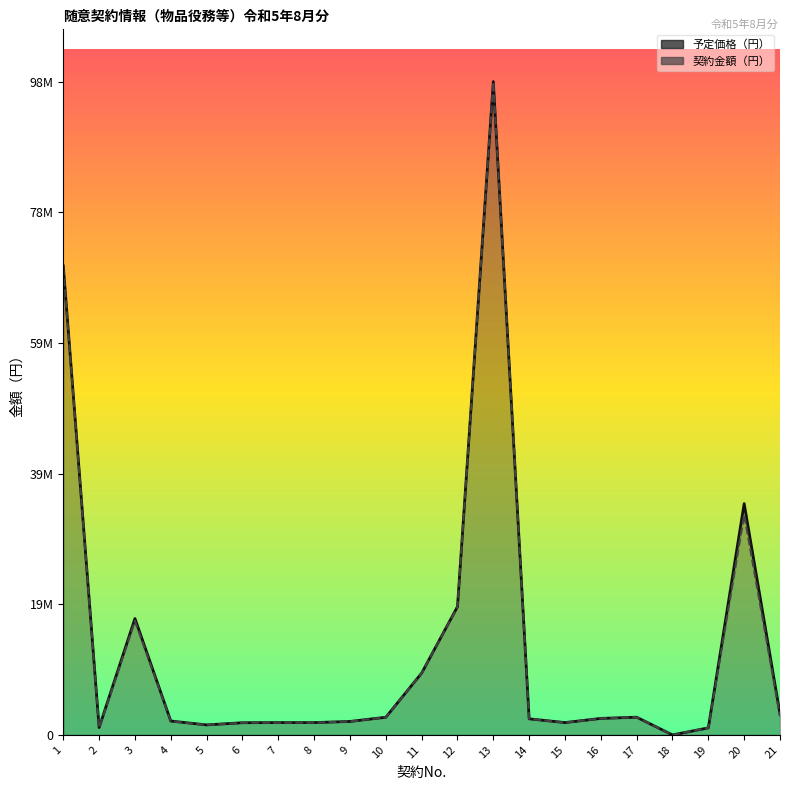

The value of 契約金額（円） at 18 is 0. True or false?

True